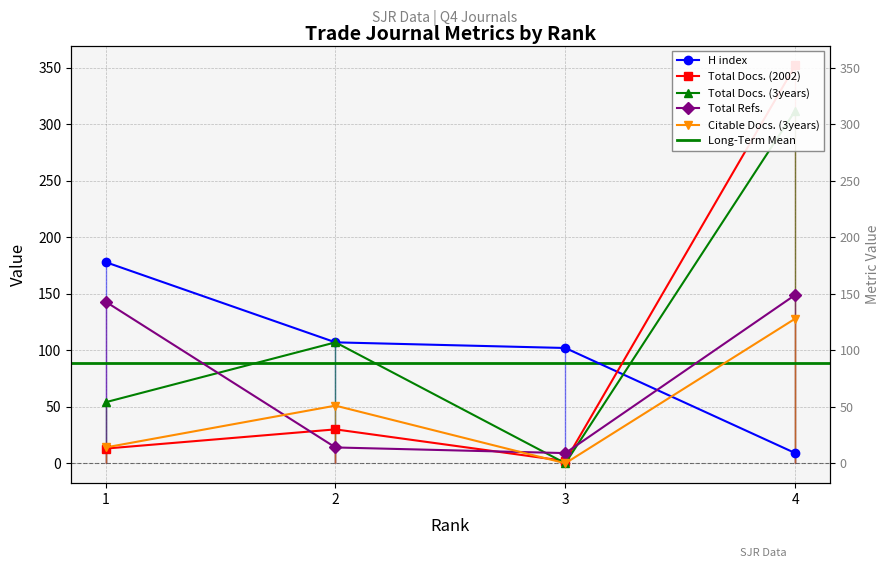

At how many categories does at least one series exceed 69?

4